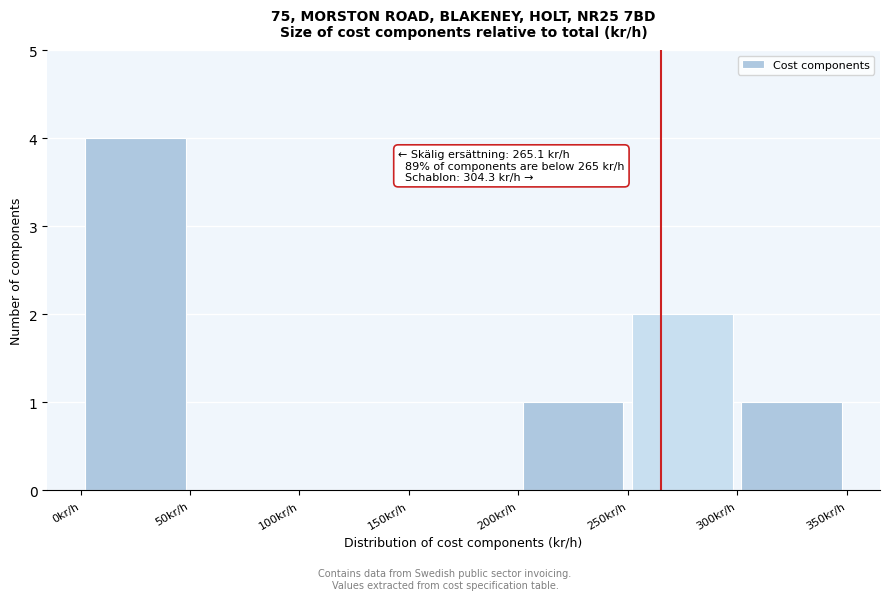

Over which range of the x-axis is the bar tallest?

0 to 50